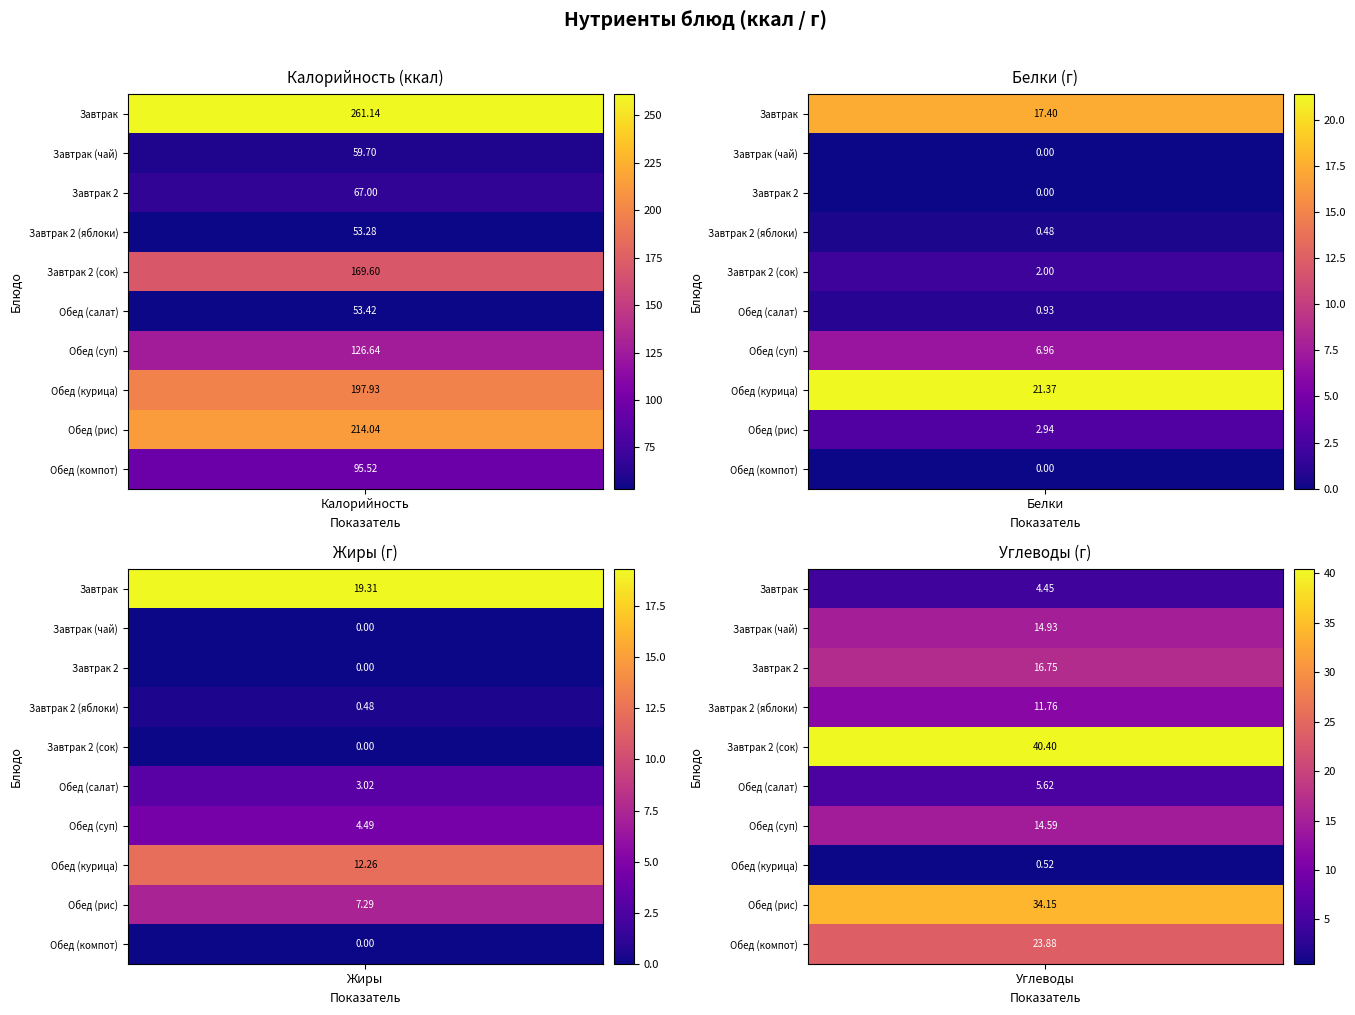

Which series changed the most between Калорийность and Углеводы?

Завтрак